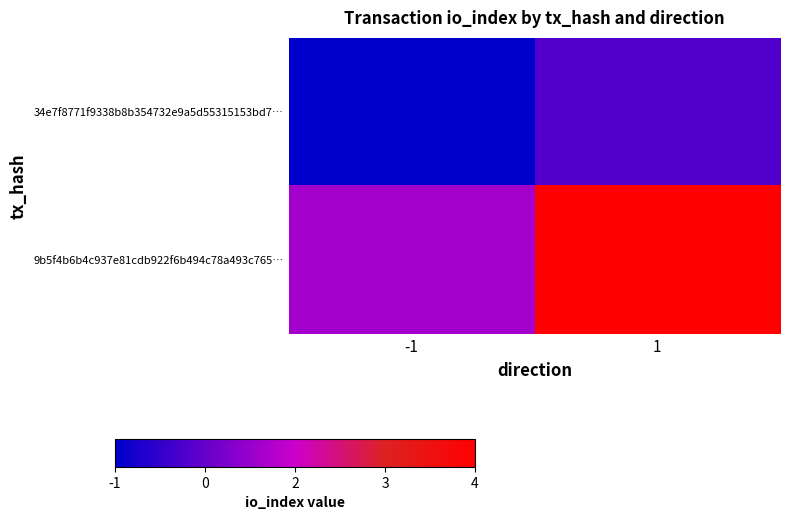

Reading right to left, what are all the values shown in this chart?

34e7f8771f9338b8b354732e9a5d55315153bd7…: 1=0	-1=-1
9b5f4b6b4c937e81cdb922f6b494c78a493c765…: 1=4	-1=1